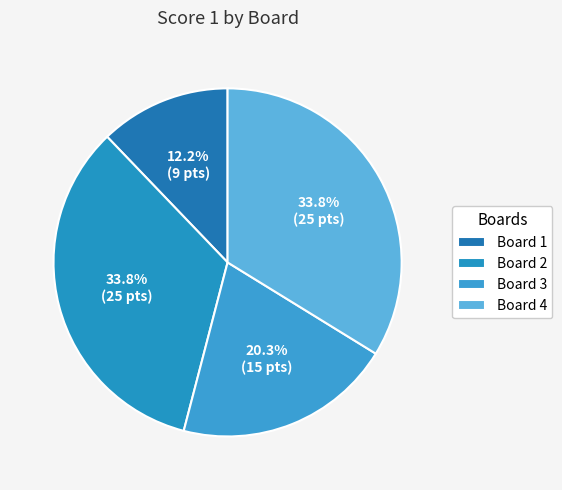

Combined, what portion of the pie is Board 1 and Board 3?

32.4%